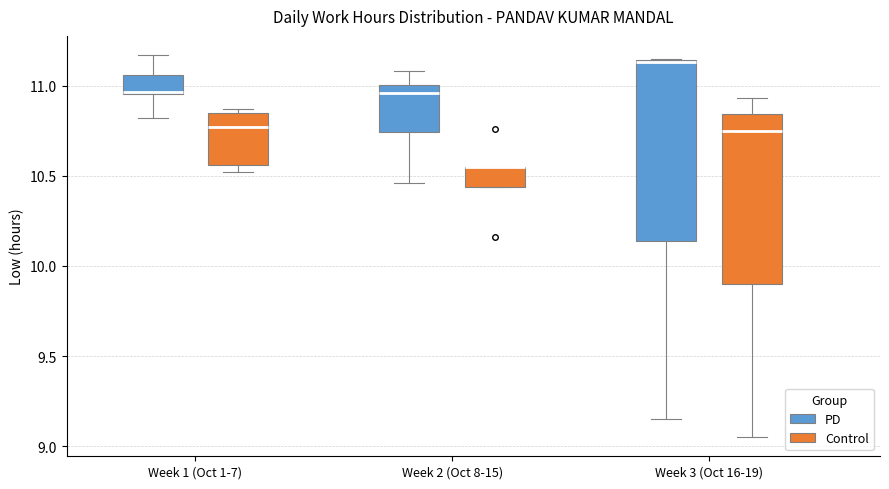

Where is the lower edge of the box for Week 1 (Oct 1-7) (PD) on the y-axis? The values are not printed on the chart, so give them approximately, as read against the axis.

10.95